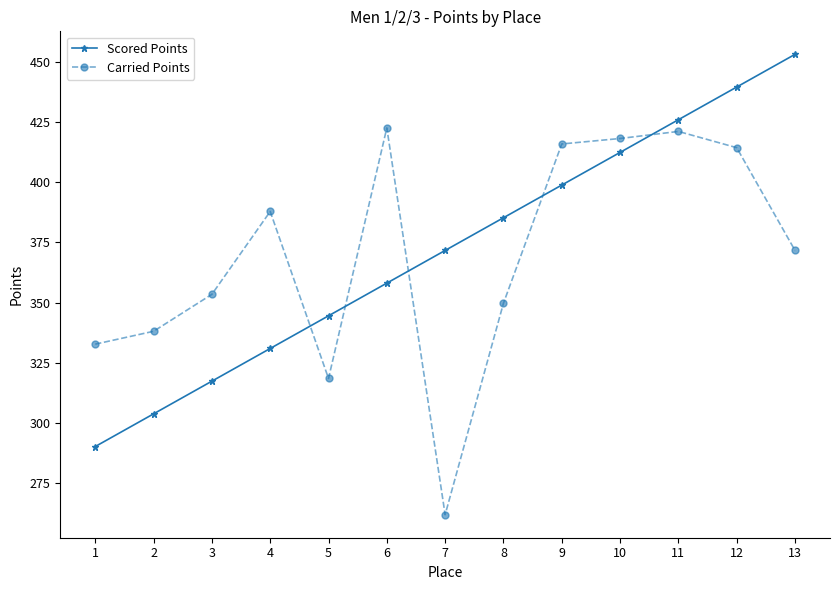

What is the value of the Carried Points point at the 12th from the left?

414.4